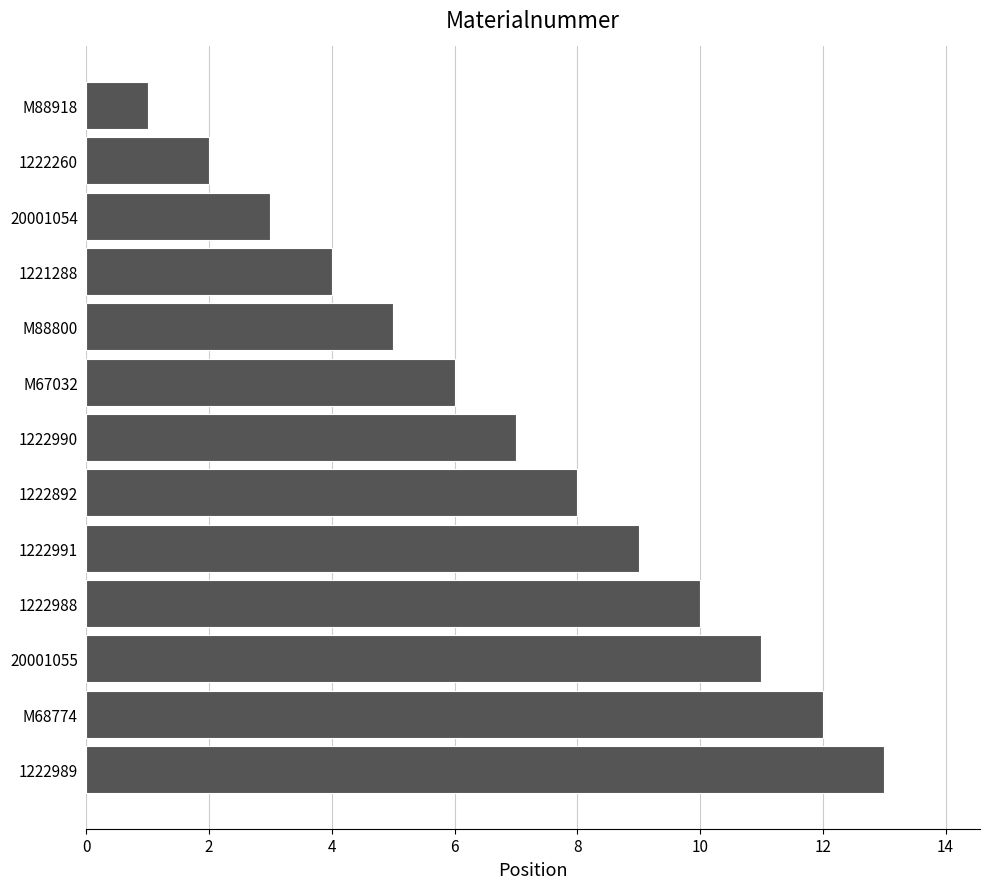

Reading top to bottom, transcribe all the data shown in this chart.

1	2	3	4	5	6	7	8	9	10	11	12	13